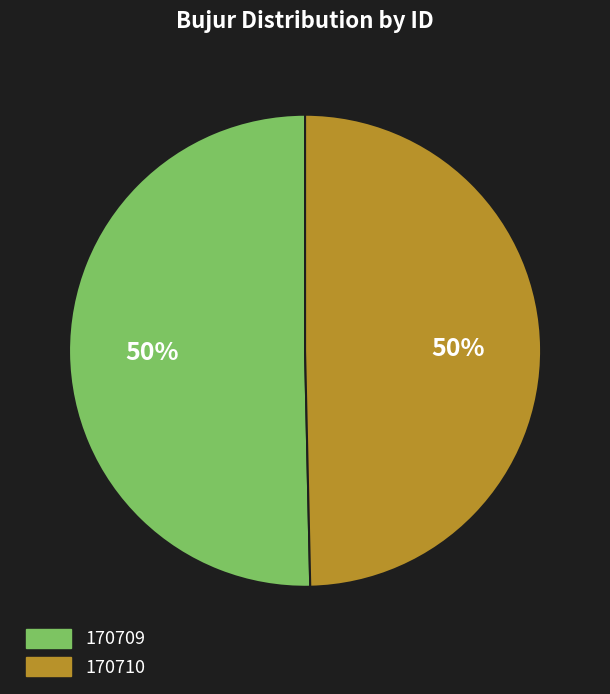

Is it true that 170709 is 39% of the pie?

False